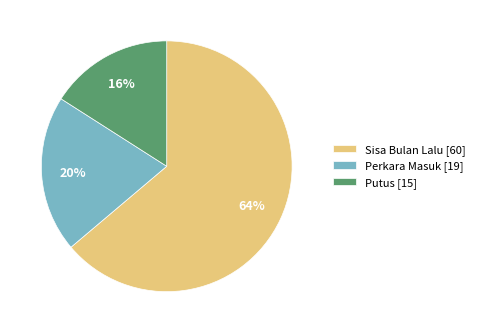

Rank the categories by value from lowest to highest.

Putus [15], Perkara Masuk [19], Sisa Bulan Lalu [60]